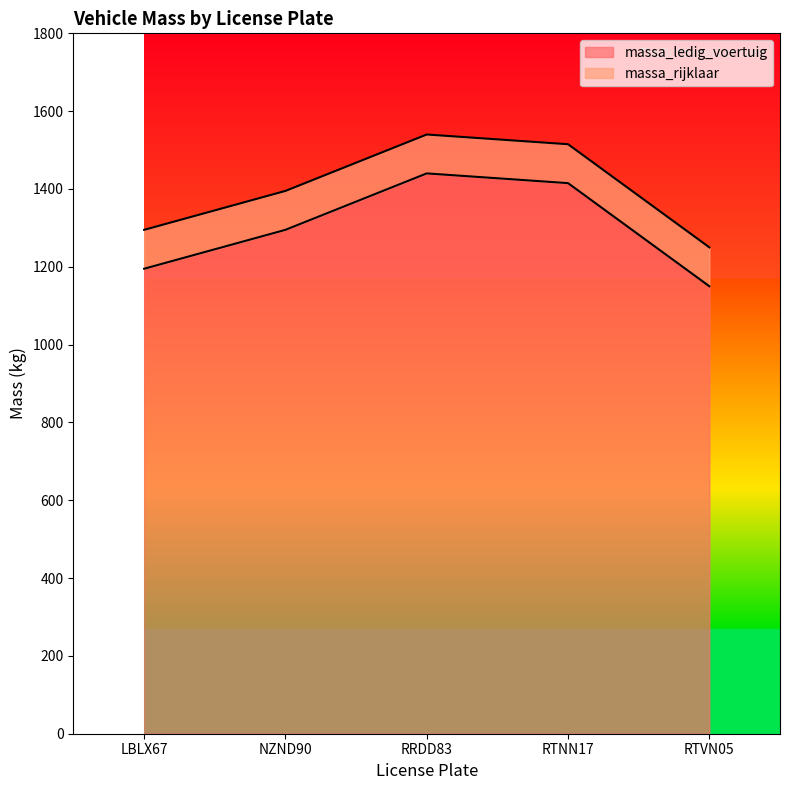

At which category is the sum across all series the highest?

RRDD83